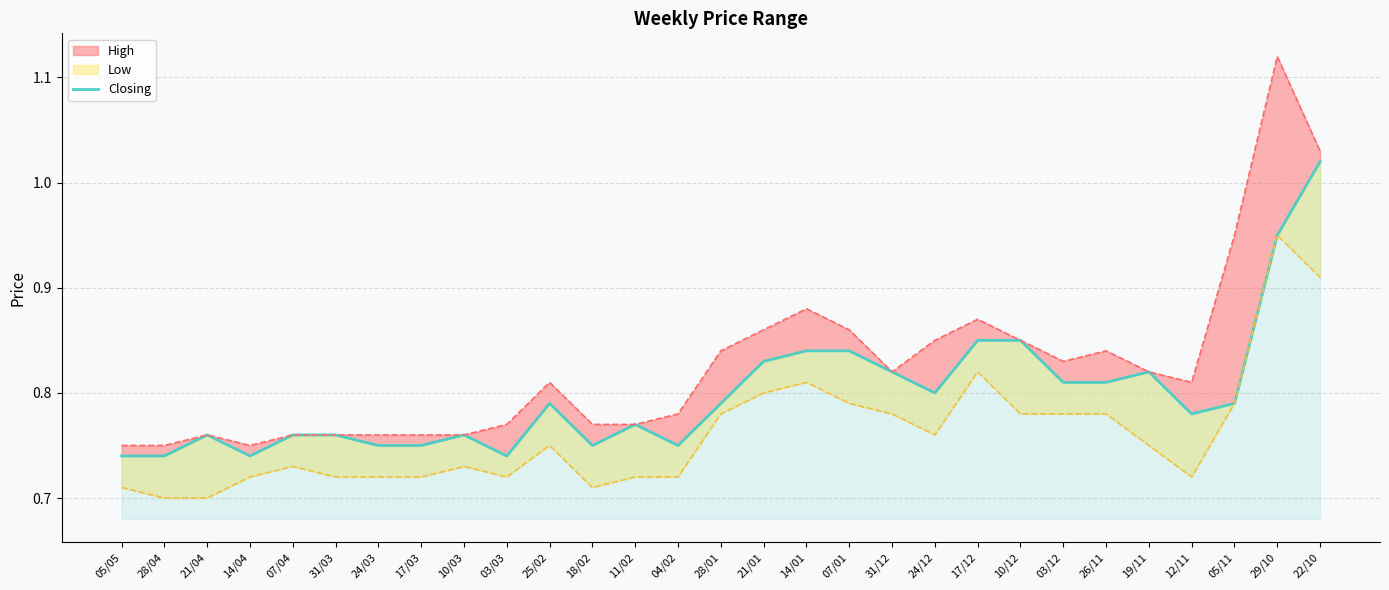

List the labels in order of value, largest first.

22/10, 29/10, 17/12, 10/12, 14/01, 07/01, 21/01, 31/12, 19/11, 03/12, 26/11, 24/12, 25/02, 28/01, 05/11, 12/11, 11/02, 21/04, 07/04, 31/03, 10/03, 24/03, 17/03, 18/02, 04/02, 05/05, 28/04, 14/04, 03/03